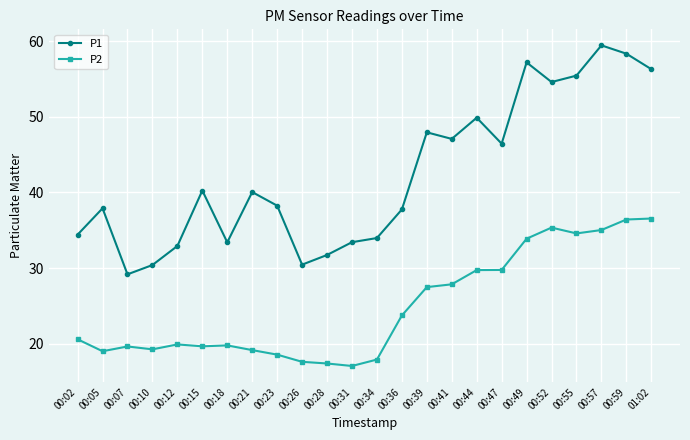

What is the label of the 18th point from the right?

00:18